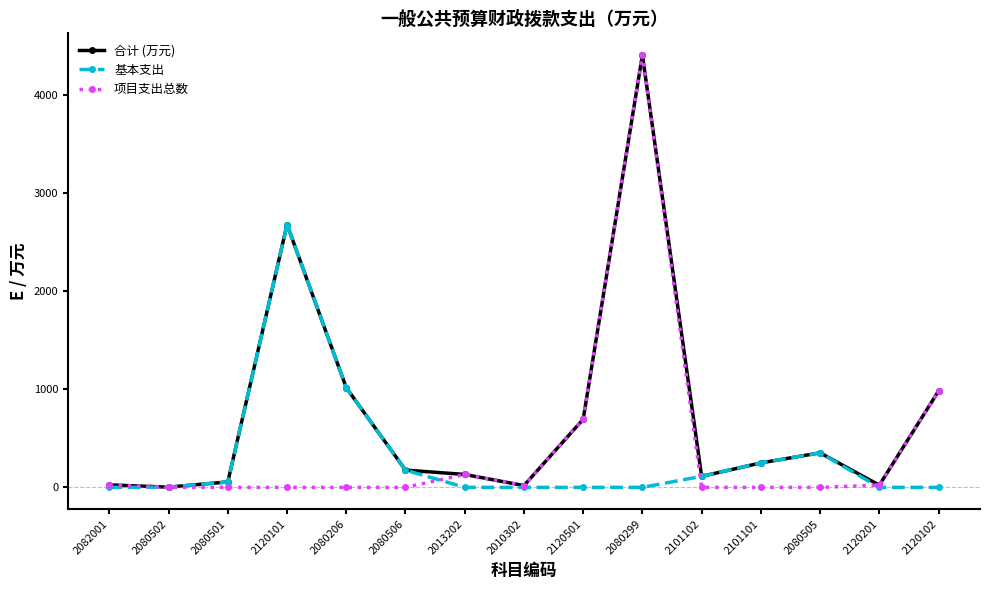

True or false: 合计 (万元) has more than 2 points higher than both neighbors.

True